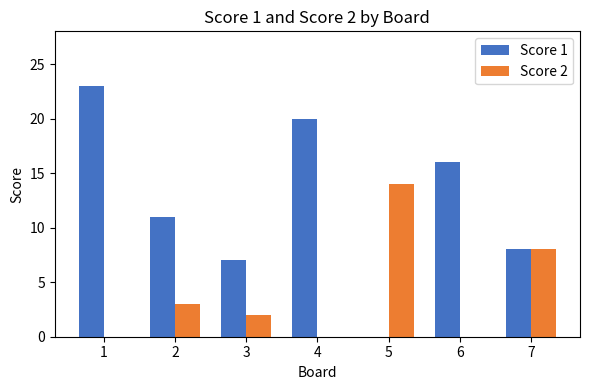

What is the total value across all series at 5?

14